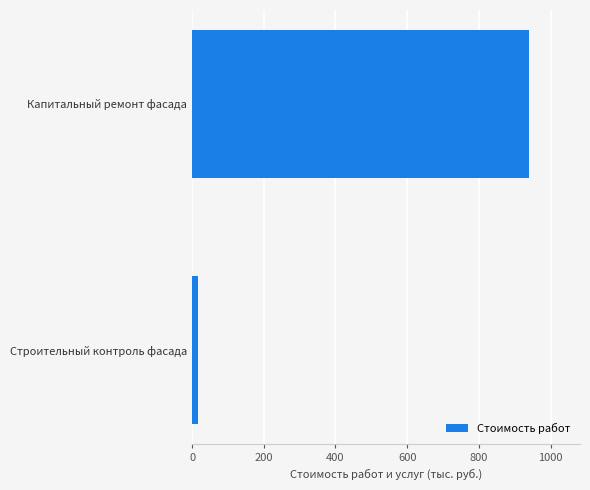

The value at Капитальный ремонт фасада is 196.6. True or false?

False